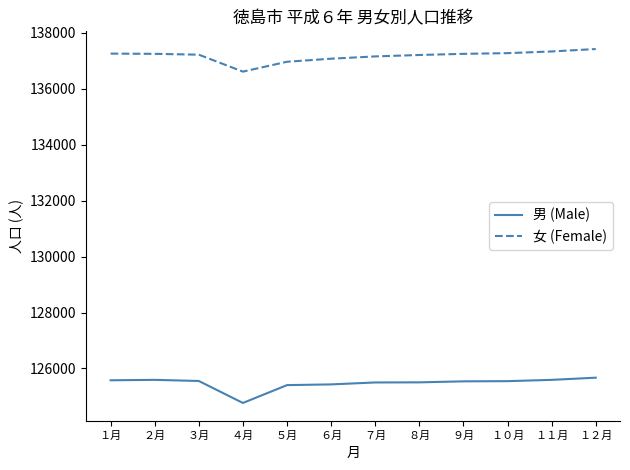

Which series has the largest range (max minus min)?

男 (Male)